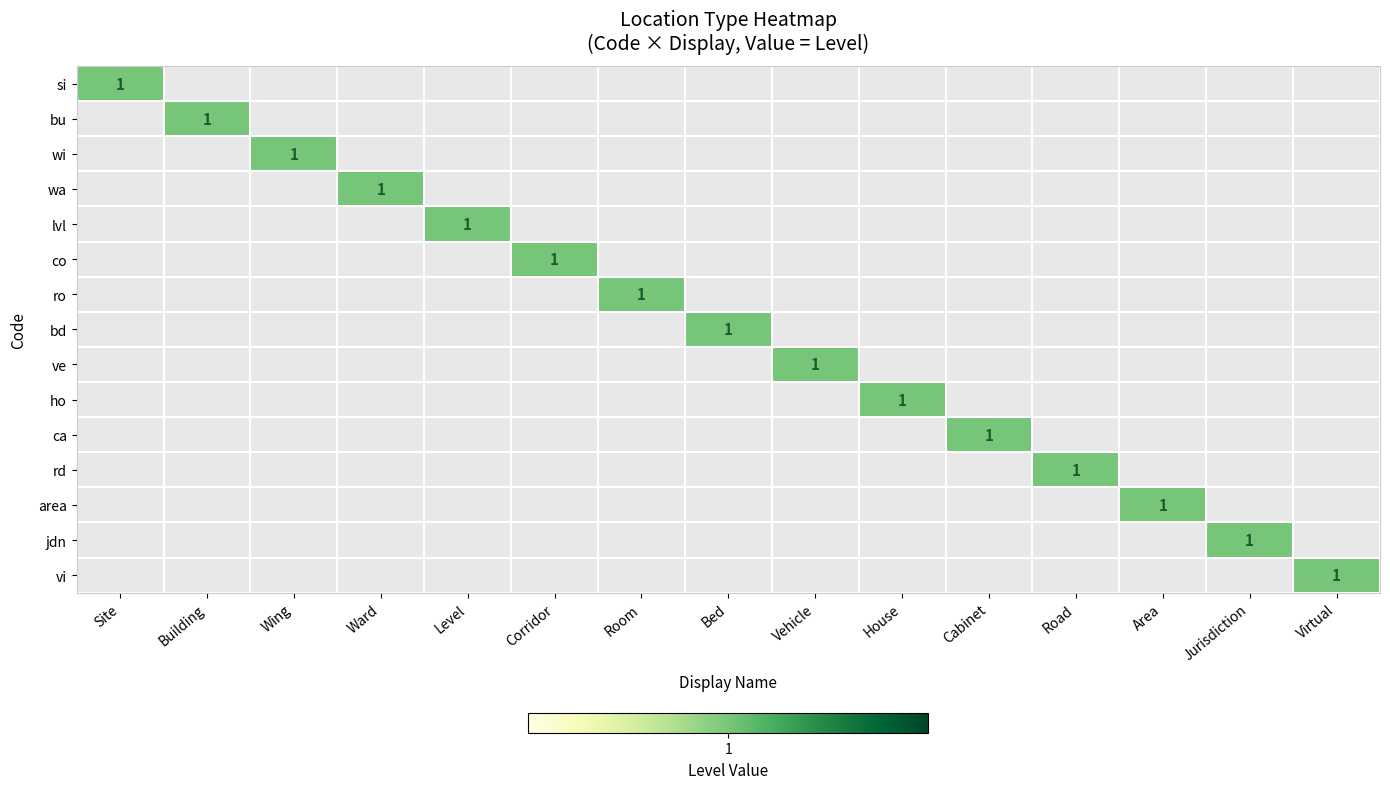

The value of bu at Jurisdiction is 0. True or false?

True